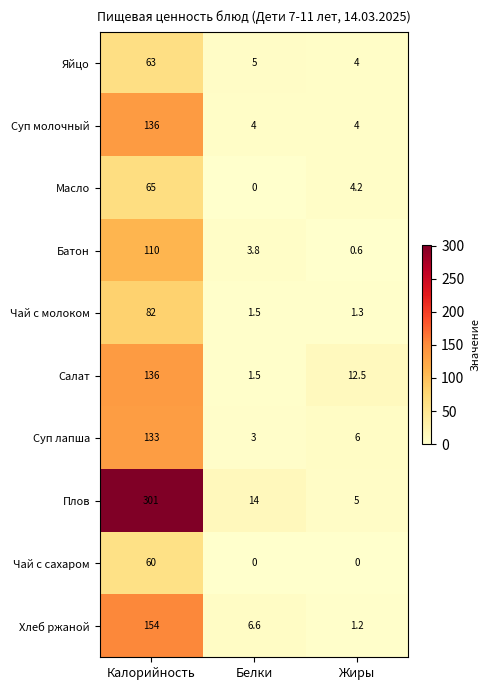

Which series has the largest range (max minus min)?

Плов